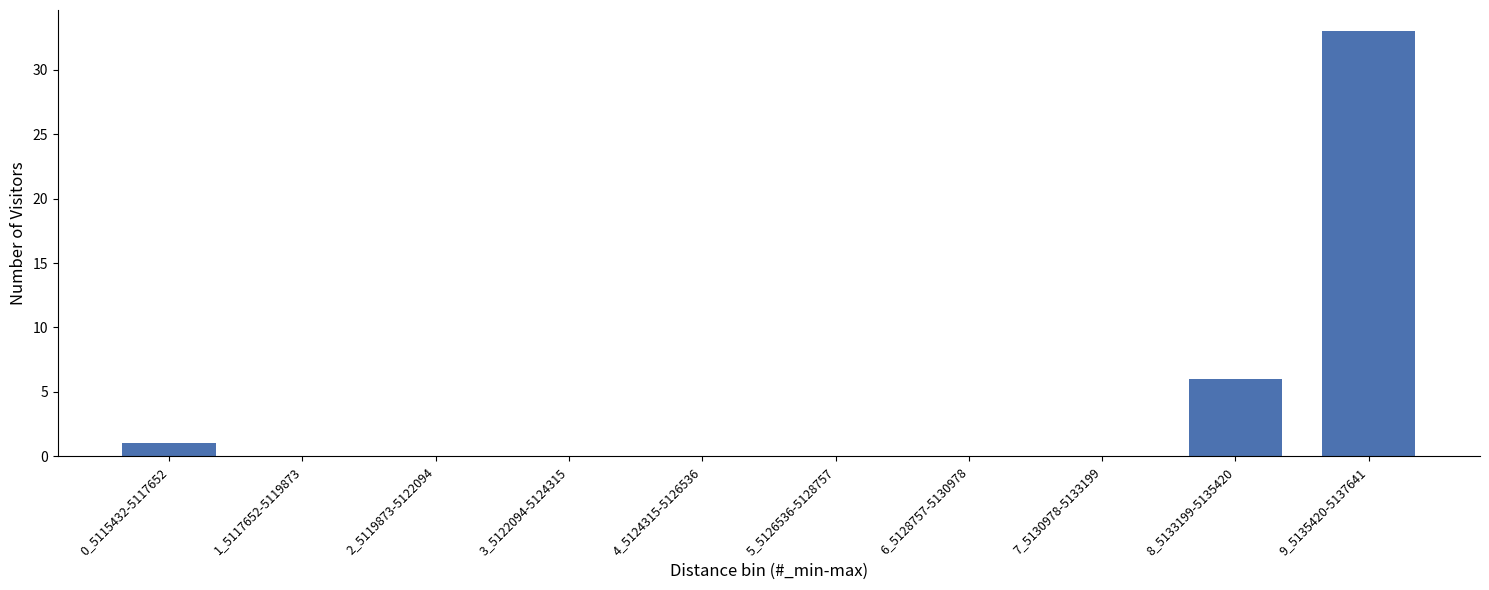

Reading right to left, extract all data points from this chart.

9_5135420-5137641=33	8_5133199-5135420=6	7_5130978-5133199=0	6_5128757-5130978=0	5_5126536-5128757=0	4_5124315-5126536=0	3_5122094-5124315=0	2_5119873-5122094=0	1_5117652-5119873=0	0_5115432-5117652=1